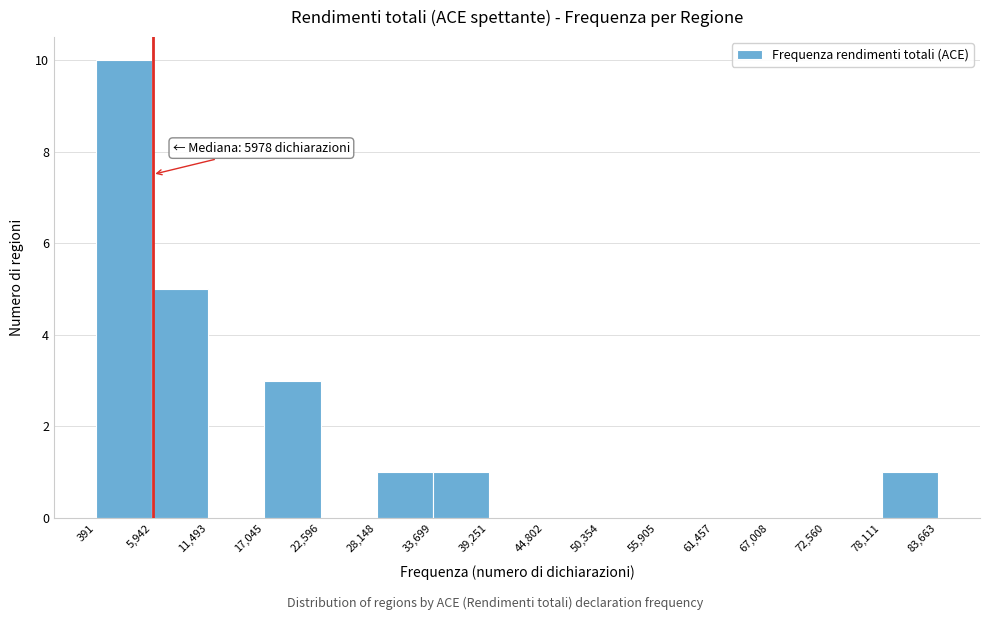

Which range on the x-axis has the tallest bar?

391 to 5,942